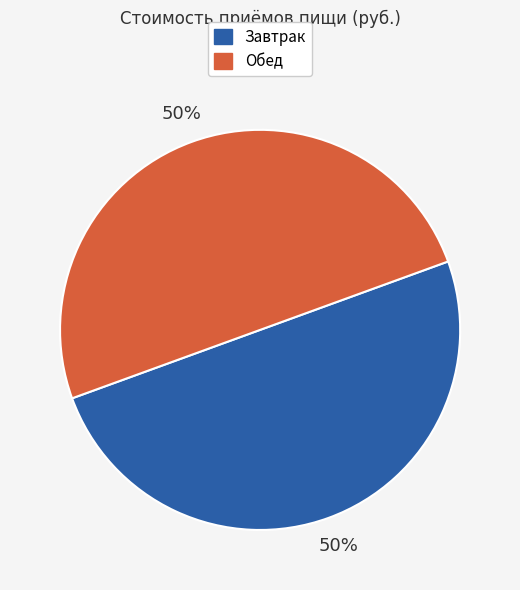

How many segments does this pie chart have?

2